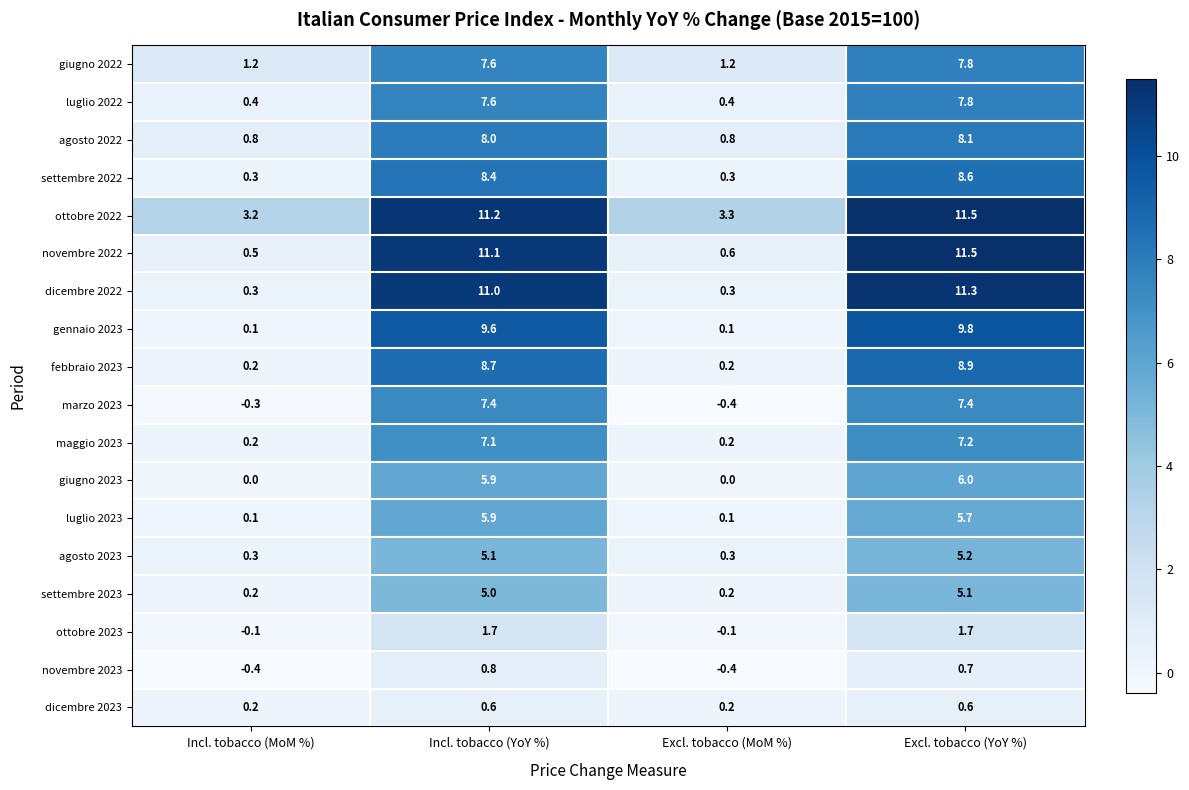

What is the greatest value displayed?

11.5